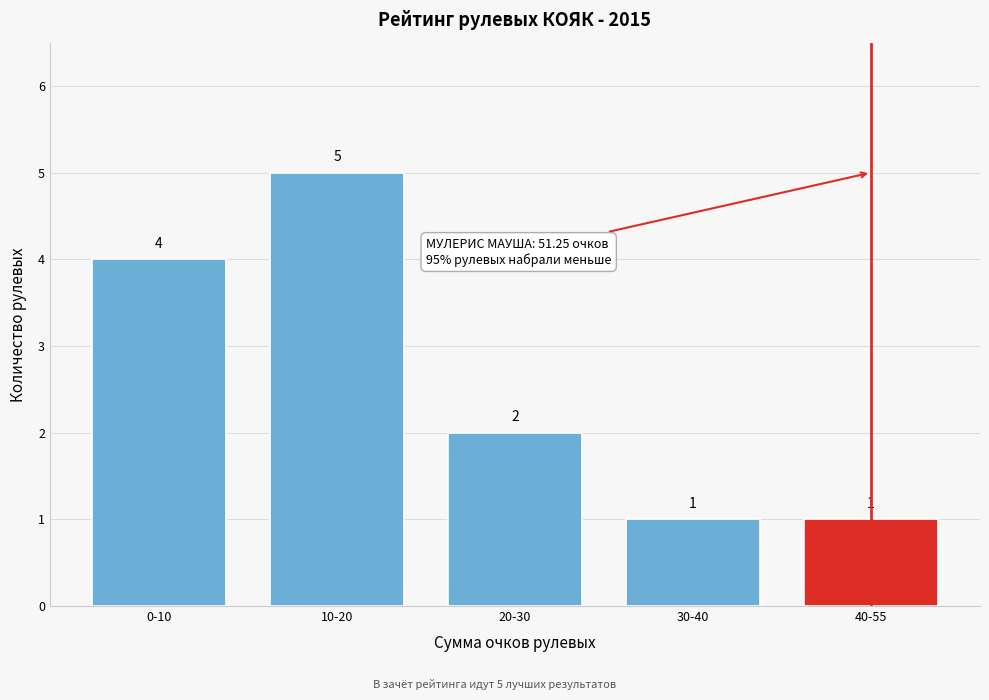

Reading left to right, list all the values displayed in this chart.

4	5	2	1	1